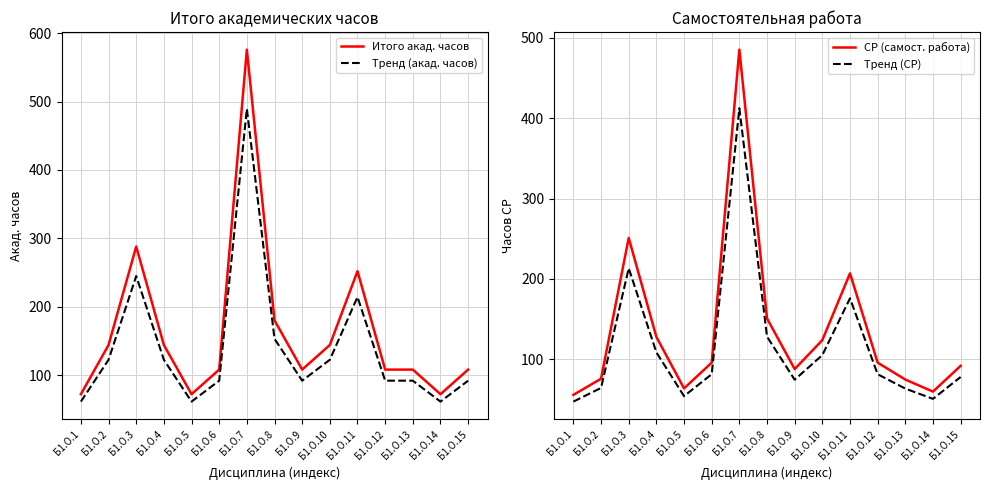

Which category has the lowest value in the Итого акад. часов series?

Б1.О.1